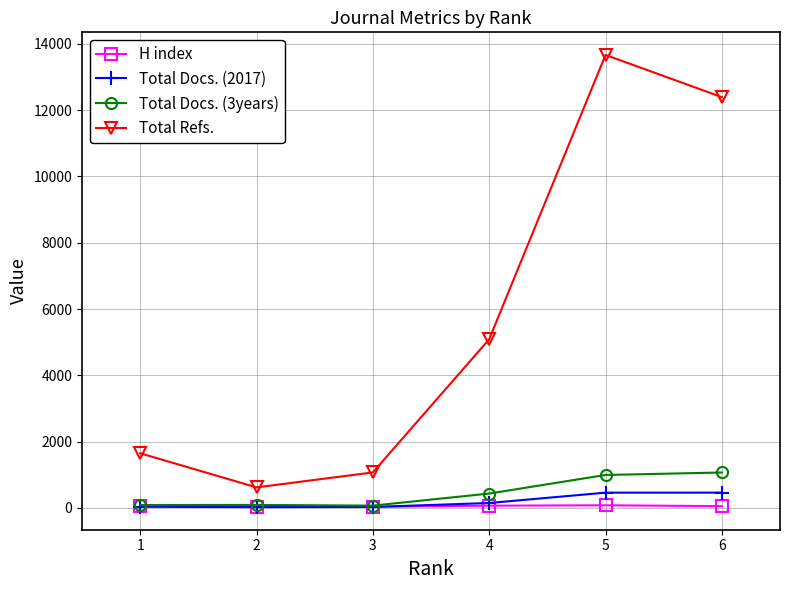

The Total Refs. series shows 17704 at 6. True or false?

False